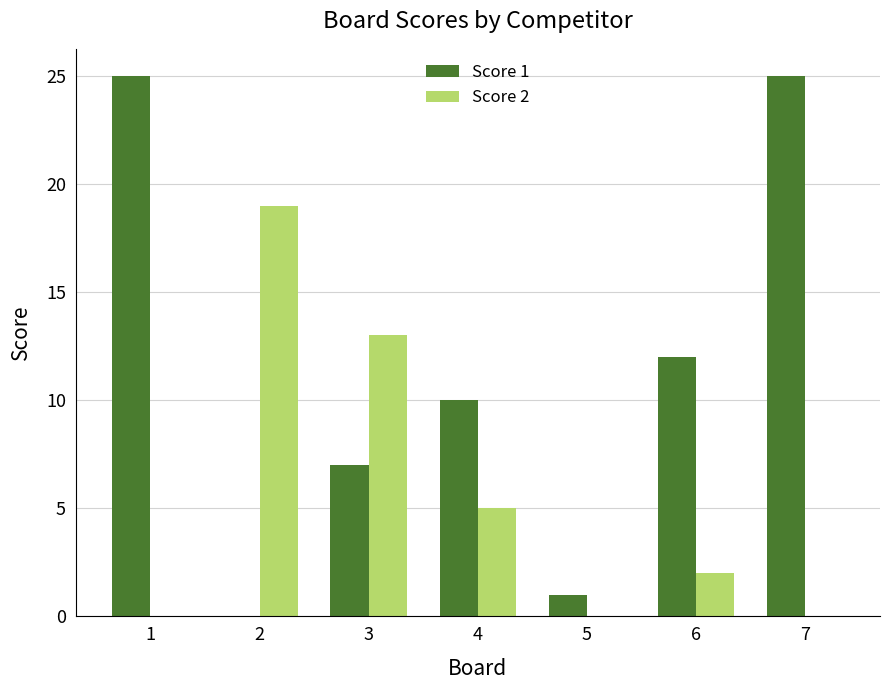

How many data points does each series have?

7